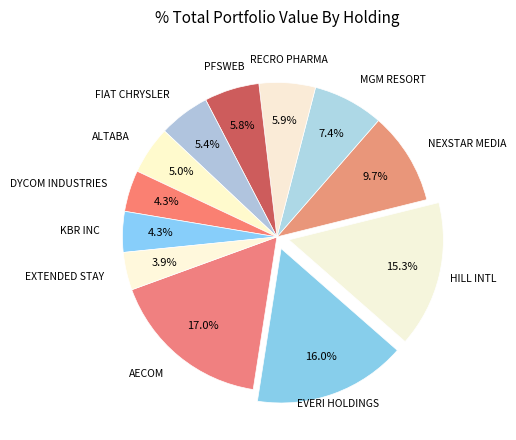

What percentage is the KBR INC slice, to the nearest percent?

4%